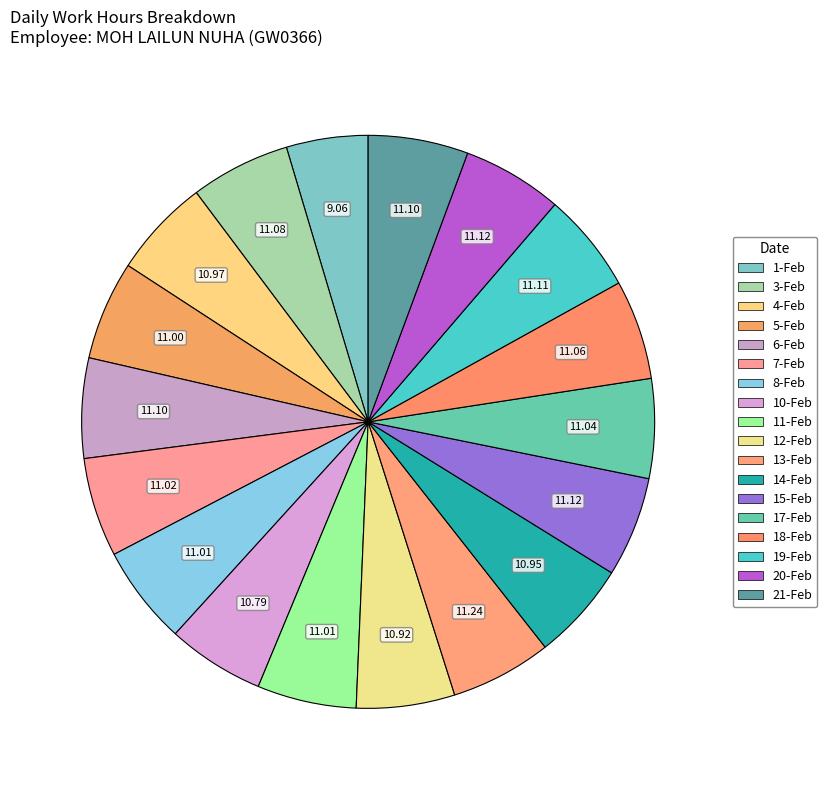

What portion of the pie excludes 14-Feb?

94.4%